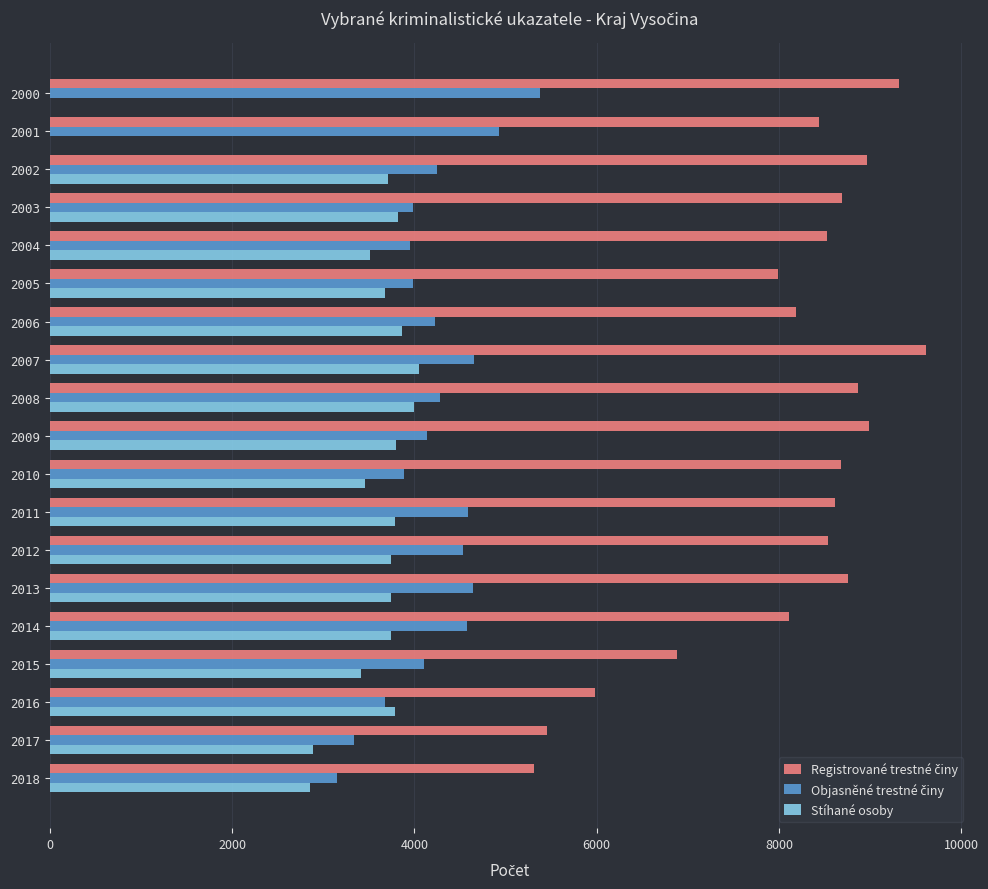

At which category is the sum across all series the highest?

2007